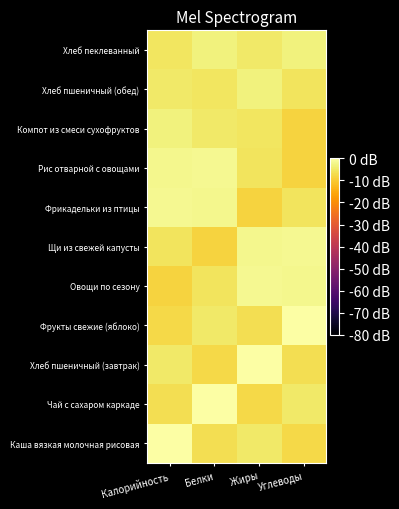

Reading right to left, extract all data points from this chart.

Каша вязкая молочная рисовая: Углеводы=-7.8	Жиры=-4.8	Белки=-6.6	Калорийность=0.0
Чай с сахаром каркаде: Углеводы=-4.8	Жиры=-7.8	Белки=0.0	Калорийность=-6.6
Хлеб пшеничный (завтрак): Углеводы=-6.6	Жиры=0.0	Белки=-7.8	Калорийность=-4.8
Фрукты свежие (яблоко): Углеводы=0.0	Жиры=-6.6	Белки=-4.8	Калорийность=-7.8
Овощи по сезону: Углеводы=-1.9	Жиры=-1.6	Белки=-5.8	Калорийность=-8.7
Щи из свежей капусты: Углеводы=-1.6	Жиры=-1.9	Белки=-8.7	Калорийность=-5.8
Фрикадельки из птицы: Углеводы=-5.8	Жиры=-8.7	Белки=-1.9	Калорийность=-1.6
Рис отварной с овощами: Углеводы=-8.7	Жиры=-5.8	Белки=-1.6	Калорийность=-1.9
Компот из смеси сухофруктов: Углеводы=-8.7	Жиры=-5.4	Белки=-4.8	Калорийность=-3.4
Хлеб пшеничный (обед): Углеводы=-5.8	Жиры=-3.4	Белки=-5.4	Калорийность=-4.8
Хлеб пеклеванный: Углеводы=-3.4	Жиры=-4.8	Белки=-3.4	Калорийность=-5.4